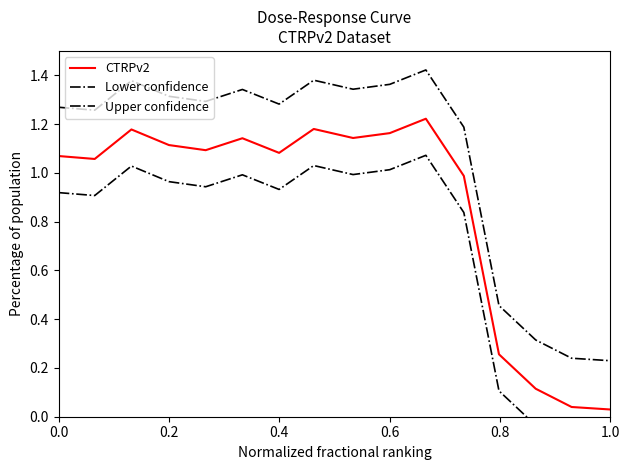

The value of CTRPv2 at 0.2 is 1.1. True or false?

True